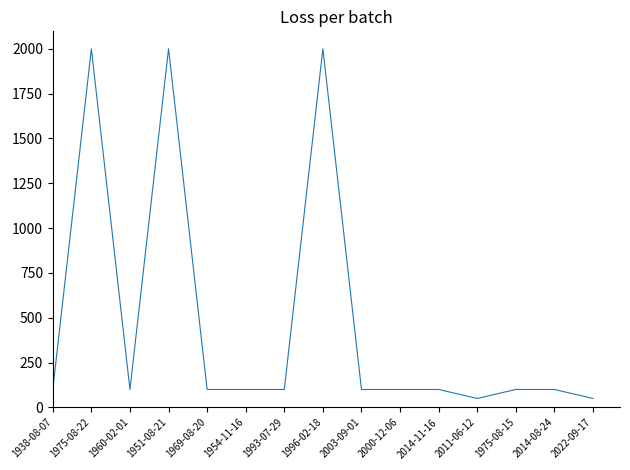

What is the maximum value shown in the chart?

2000